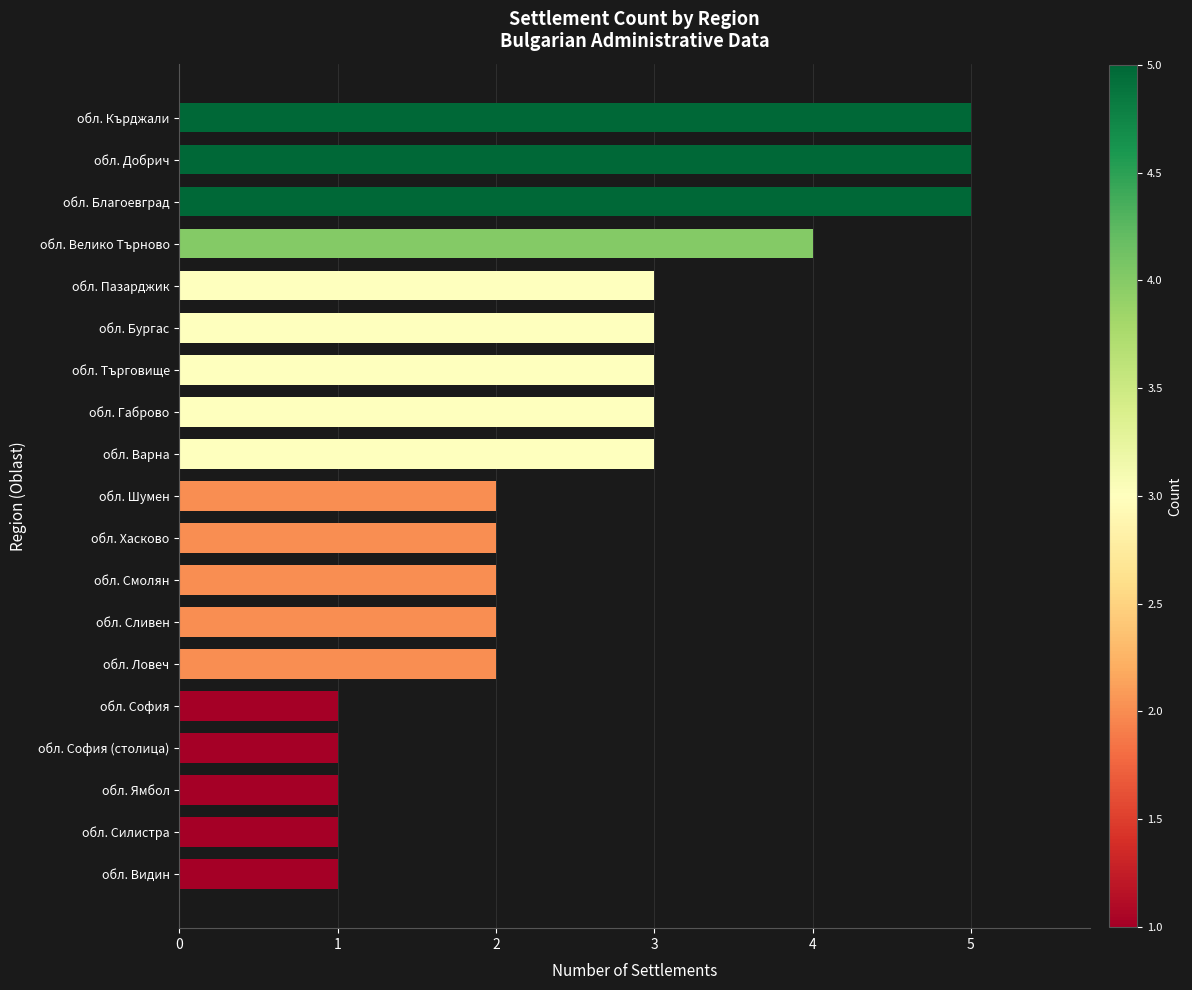

What is the difference between the second highest and second lowest values?

4